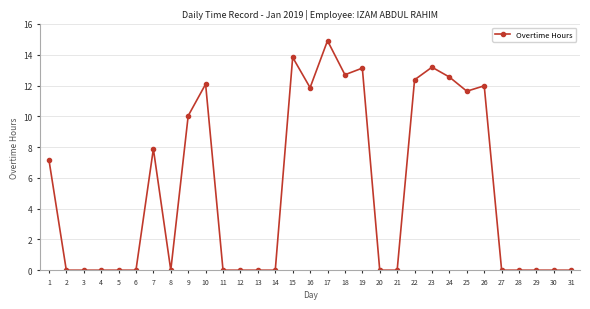

What is the maximum value shown in the chart?

14.9